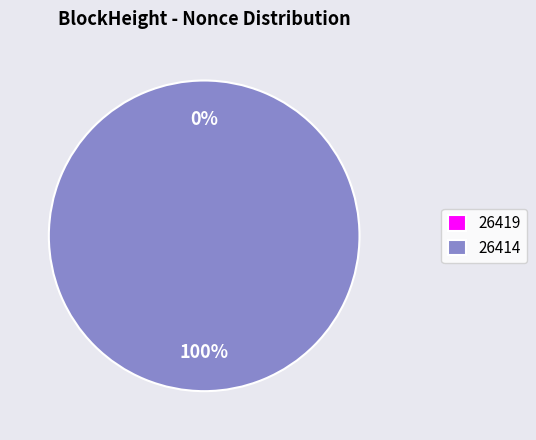

What is the total percentage of 26419 and 26414?

100.0%